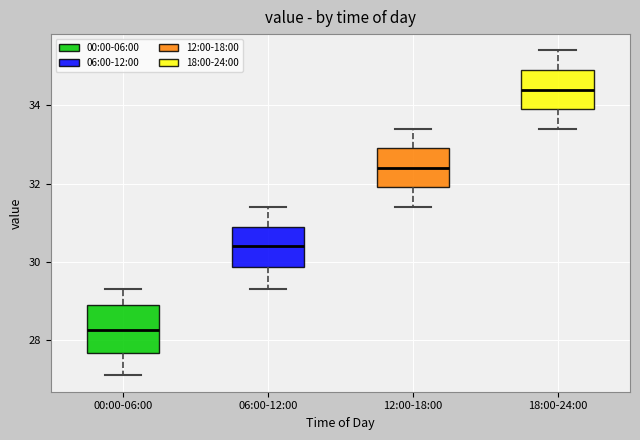

Where does the median line of the box for 12:00-18:00 sit on the y-axis? The values are not printed on the chart, so give them approximately, as read against the axis.

32.4